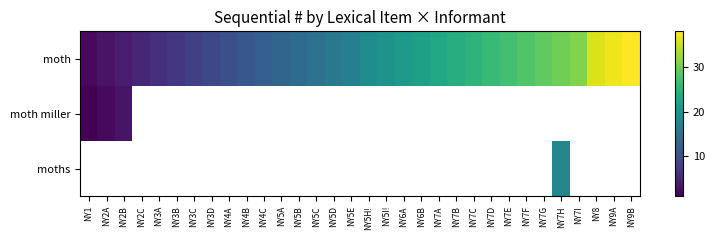

At which category does the chart reach its peak across all series?

NY9B